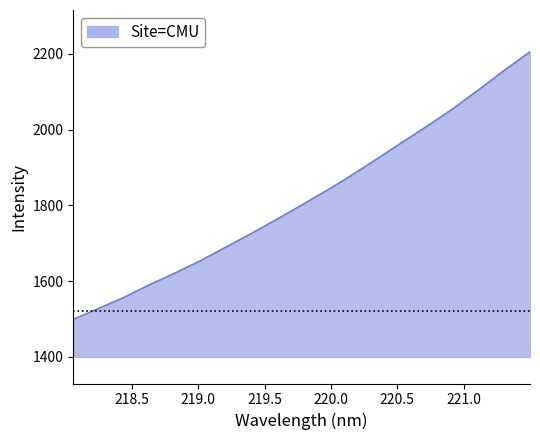

What is the difference between the maximum and minimum values?

705.7